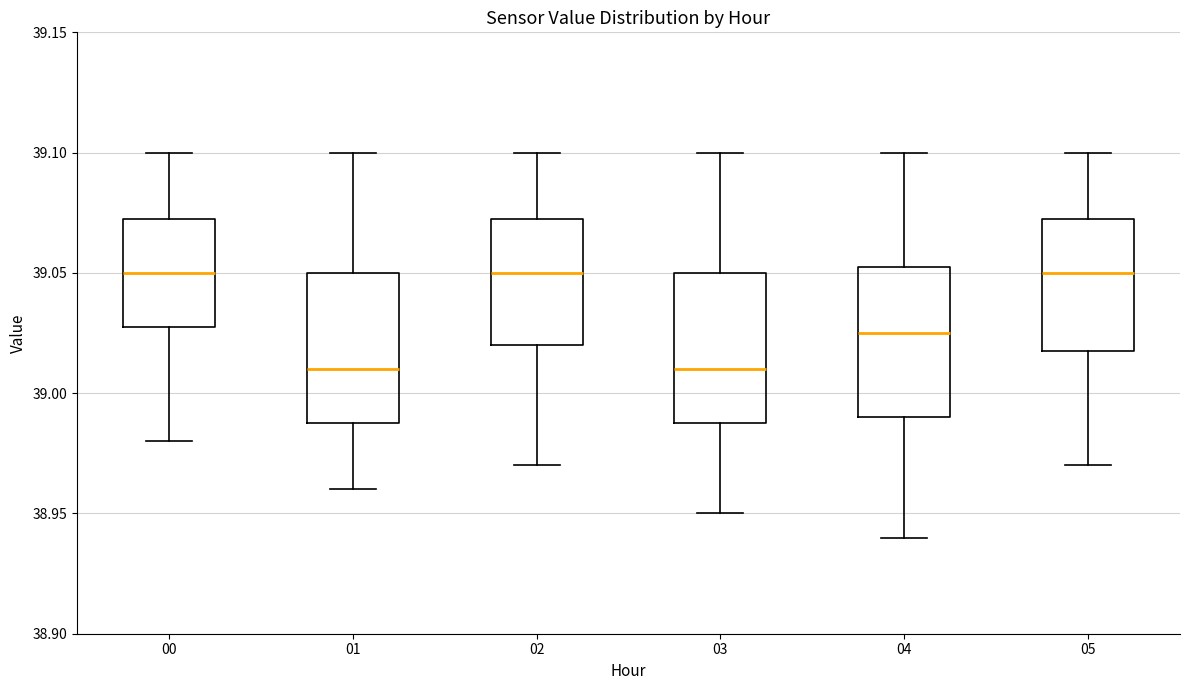

Reading left to right, read every box against the y-axis: the position of its median line, the range the box covers, and the ends of its whiskers. The values are not printed on the chart, so give them approximately, as read against the axis.

00: median 39.050, box 39.030 to 39.075, whiskers 38.980 to 39.100
01: median 39.010, box 38.990 to 39.050, whiskers 38.960 to 39.100
02: median 39.050, box 39.020 to 39.075, whiskers 38.970 to 39.100
03: median 39.010, box 38.990 to 39.050, whiskers 38.950 to 39.100
04: median 39.025, box 38.990 to 39.055, whiskers 38.940 to 39.100
05: median 39.050, box 39.020 to 39.075, whiskers 38.970 to 39.100